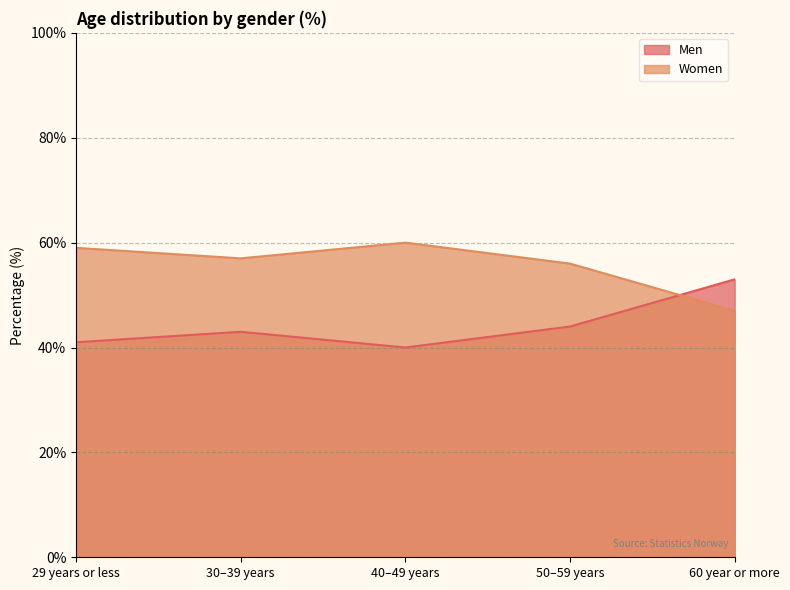

What is the sum of the Women values at 30–39 years and 29 years or less?

116